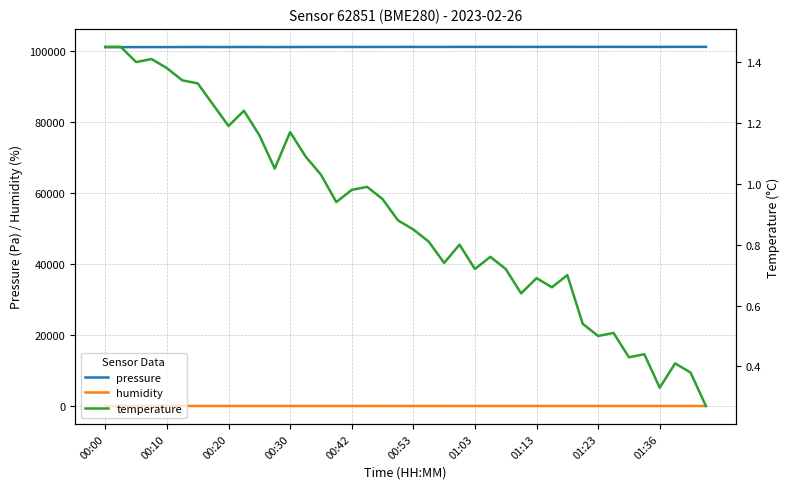

What is the smallest value displayed?

0.3